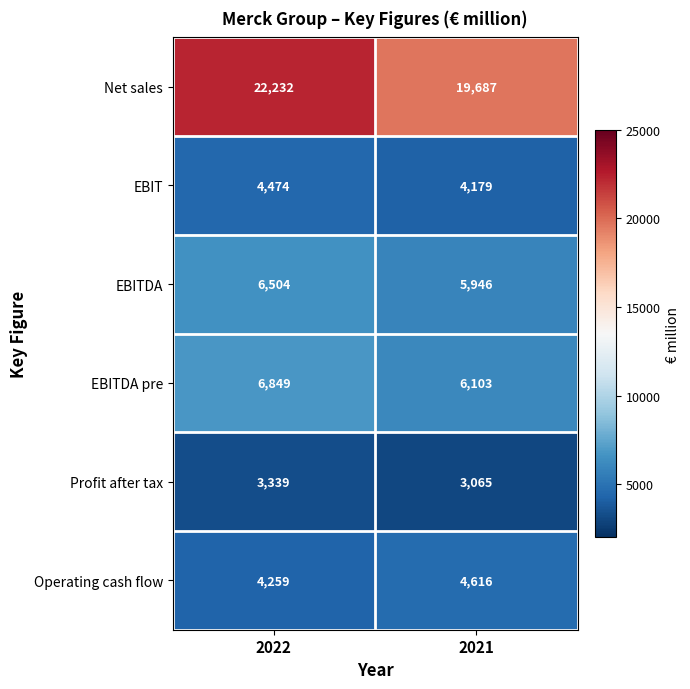

Reading left to right, transcribe all the data shown in this chart.

Net sales: 22232	19687
EBIT: 4474	4179
EBITDA: 6504	5946
EBITDA pre: 6849	6103
Profit after tax: 3339	3065
Operating cash flow: 4259	4616